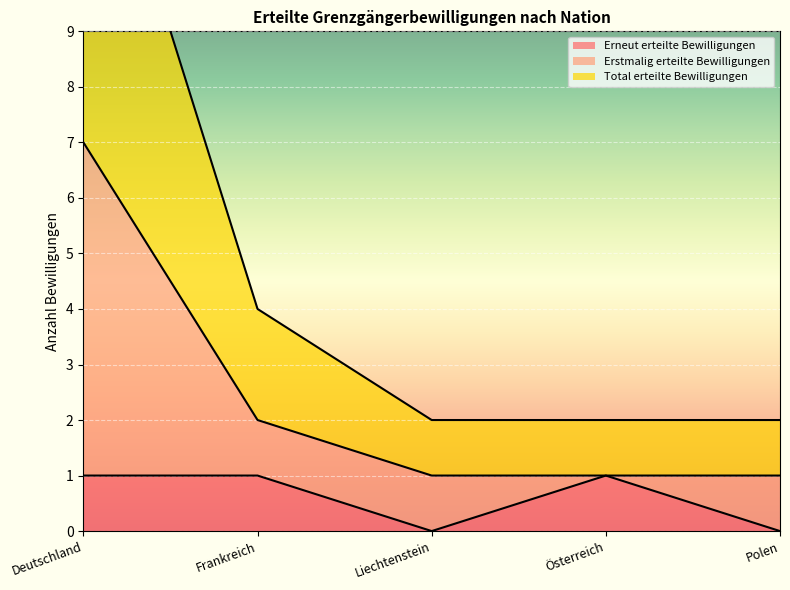

Between Deutschland and Frankreich, which series saw the biggest shift?

Total erteilte Bewilligungen